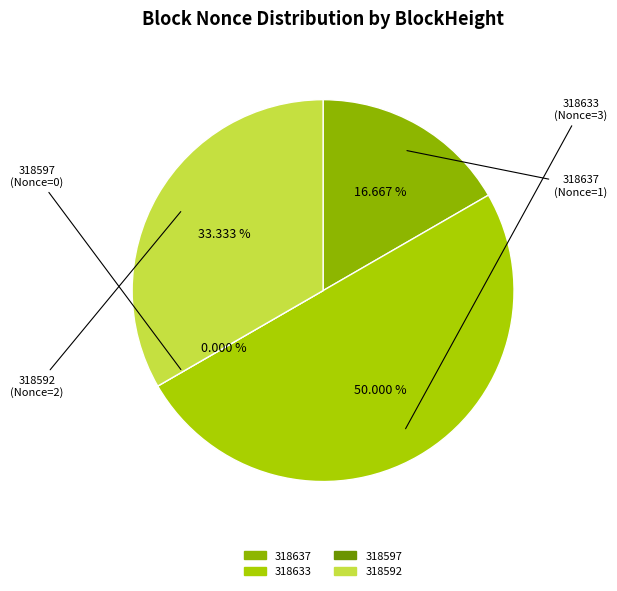

Rank the categories by value from lowest to highest.

318597, 318637, 318592, 318633